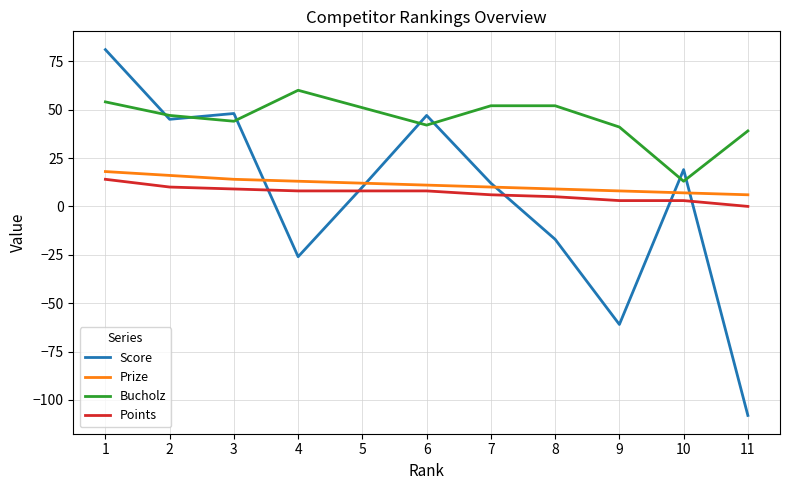

At which category does Bucholz reach its first local peak?

4